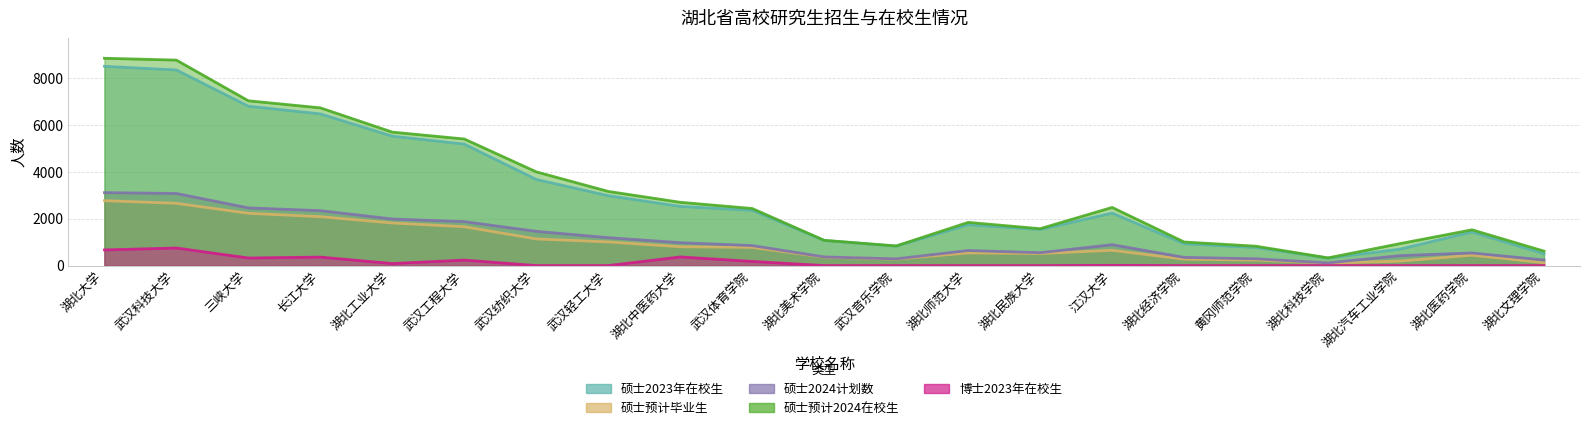

What is the total value across all series at 长江大学?

17966